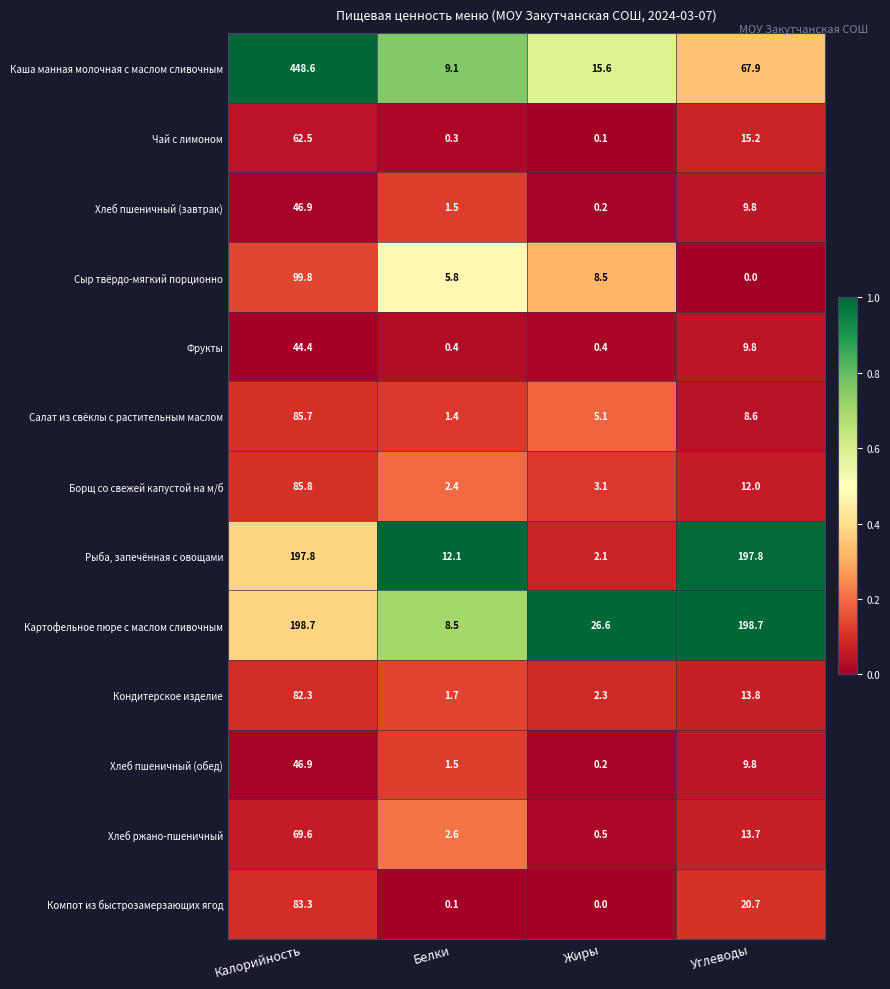

True or false: Каша манная молочная с маслом сливочным has a value of 9.1 at Белки.

True